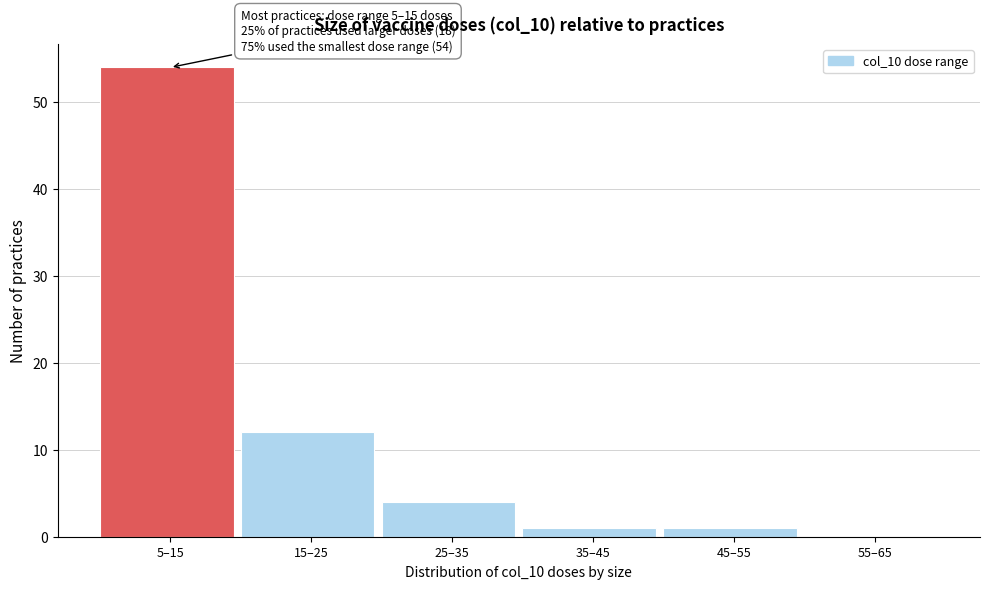

Reading right to left, what are all the values shown in this chart?

55–65=0	45–55=1	35–45=1	25–35=4	15–25=12	5–15=54